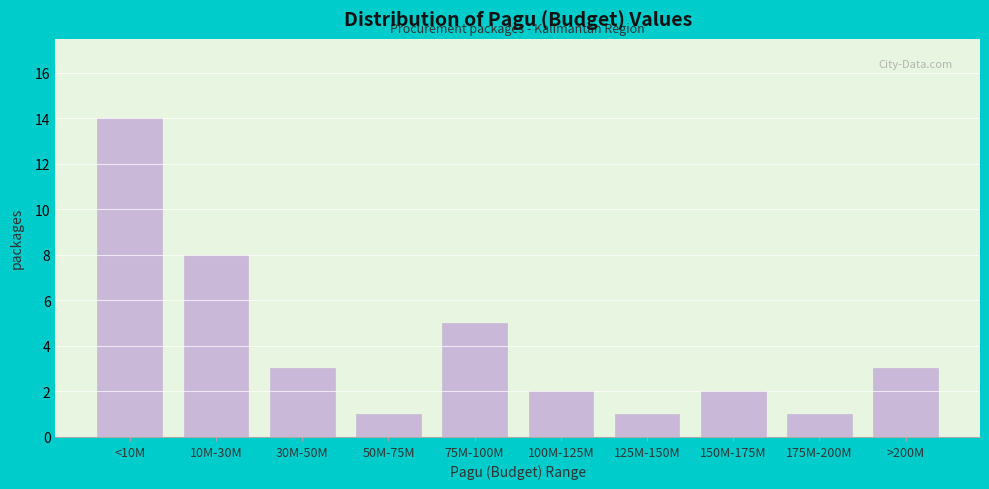

Reading right to left, what are all the values shown in this chart?

>200M=3	175M-200M=1	150M-175M=2	125M-150M=1	100M-125M=2	75M-100M=5	50M-75M=1	30M-50M=3	10M-30M=8	<10M=14